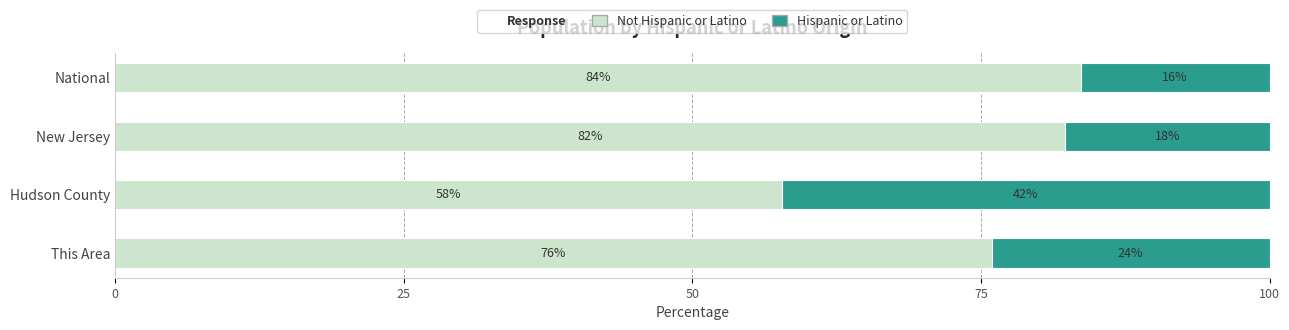

What is the total value across all series at This Area?

100.0